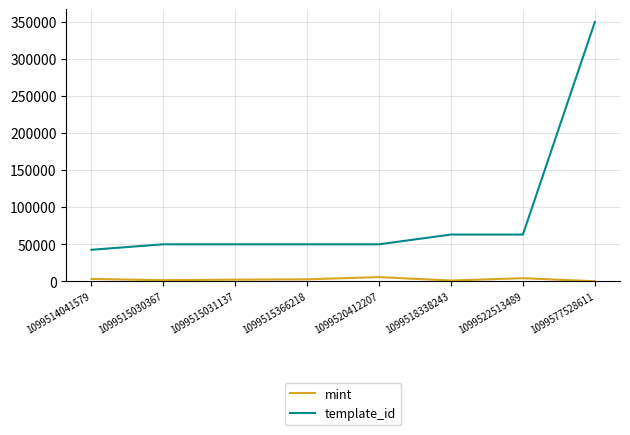

Is the value of template_id at 1099522513489 greater than the value of mint at 1099577528611?

Yes